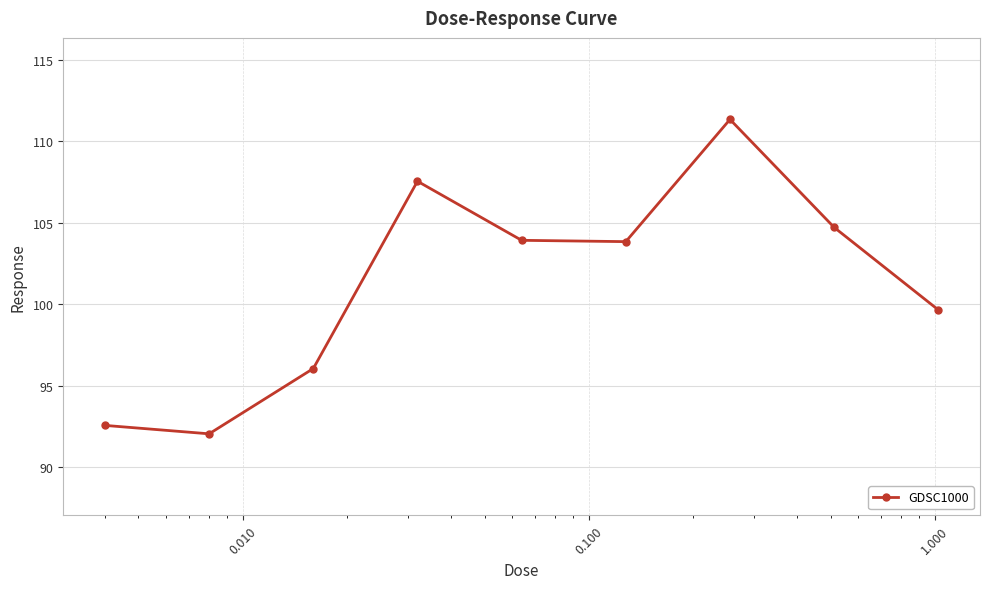

True or false: there are more than 1 points higher than both neighbors.

True